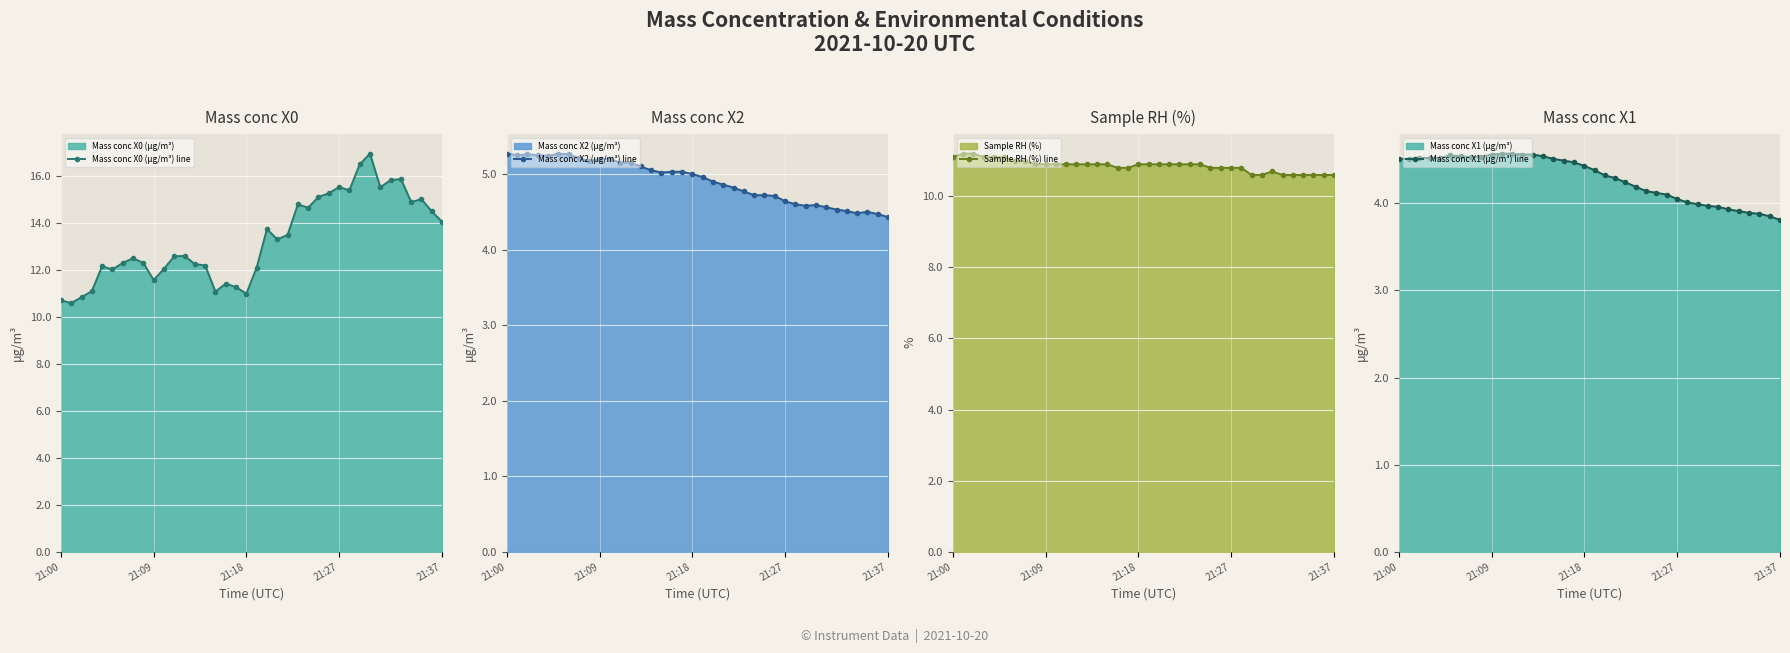

Where is the first local maximum for Mass conc X1 (μg/m³) line?

5